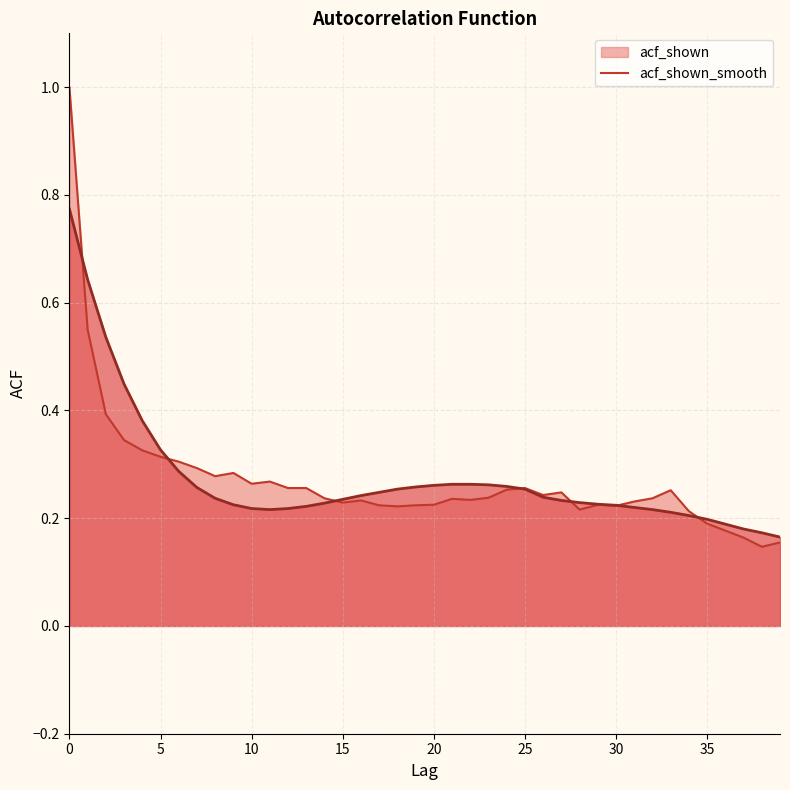

Reading left to right, transcribe all the data shown in this chart.

acf_shown: 1.0	0.6	0.4	0.3	0.3	0.3	0.3	0.3	0.3	0.3	0.3	0.3	0.3	0.3	0.2	0.2	0.2	0.2	0.2	0.2	0.2	0.2	0.2	0.2	0.3	0.3	0.2	0.2	0.2	0.2	0.2	0.2	0.2	0.3	0.2	0.2	0.2	0.2	0.1	0.2
acf_shown_smooth: 0.8	0.6	0.5	0.4	0.4	0.3	0.3	0.3	0.2	0.2	0.2	0.2	0.2	0.2	0.2	0.2	0.2	0.2	0.3	0.3	0.3	0.3	0.3	0.3	0.3	0.3	0.2	0.2	0.2	0.2	0.2	0.2	0.2	0.2	0.2	0.2	0.2	0.2	0.2	0.2